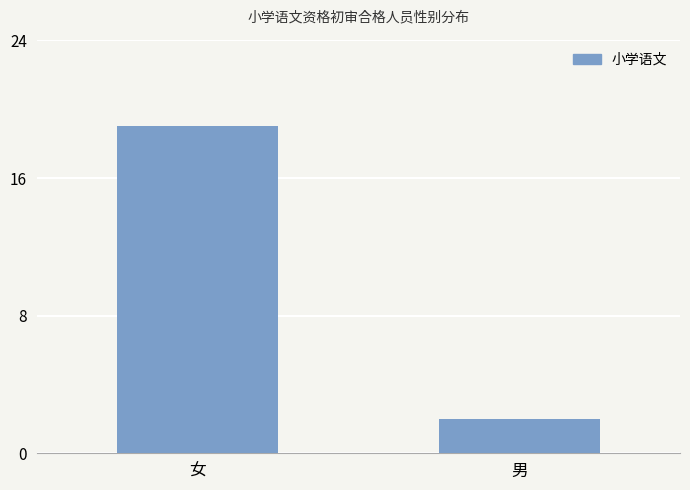

What value does the data have at 女, to the nearest 5?

20